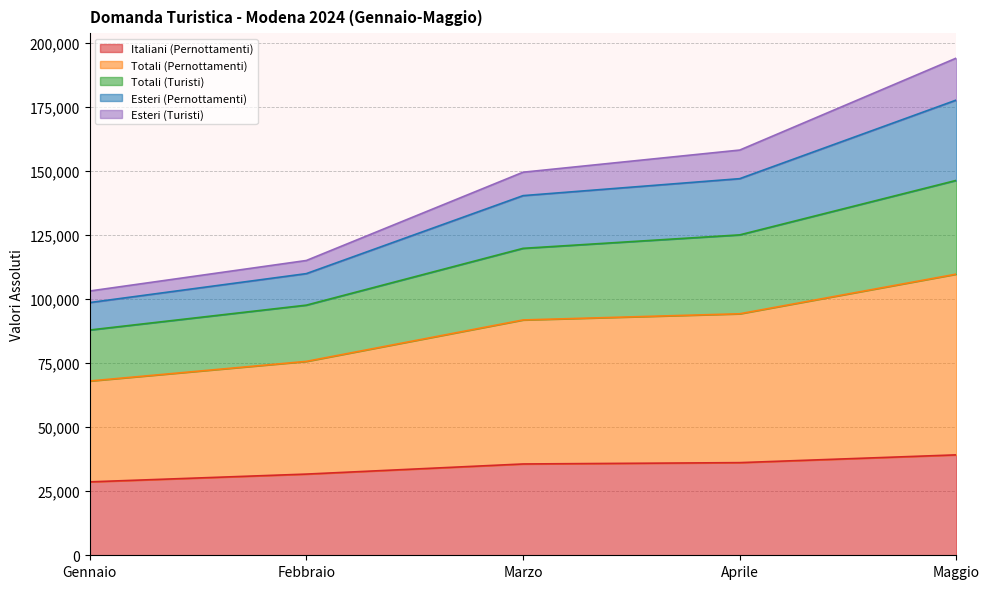

What is the total value across all series at Aprile?

158167